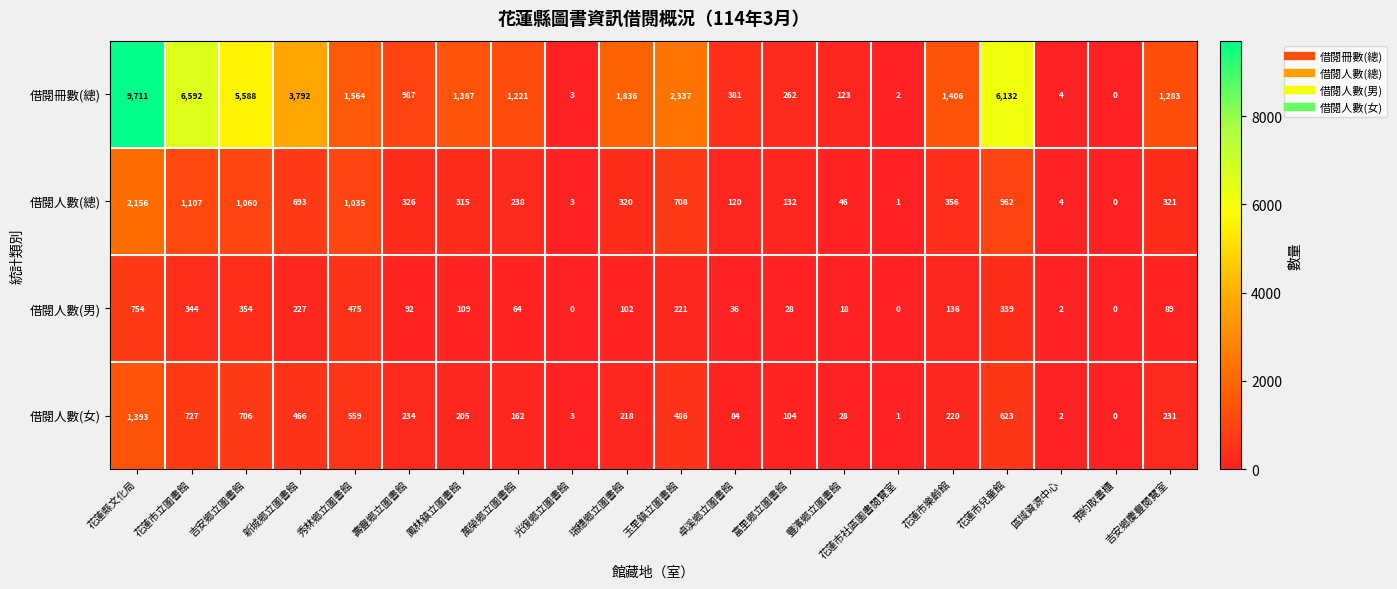

What is the spread (max minus min) of values at 花蓮市樂齡館?

1270